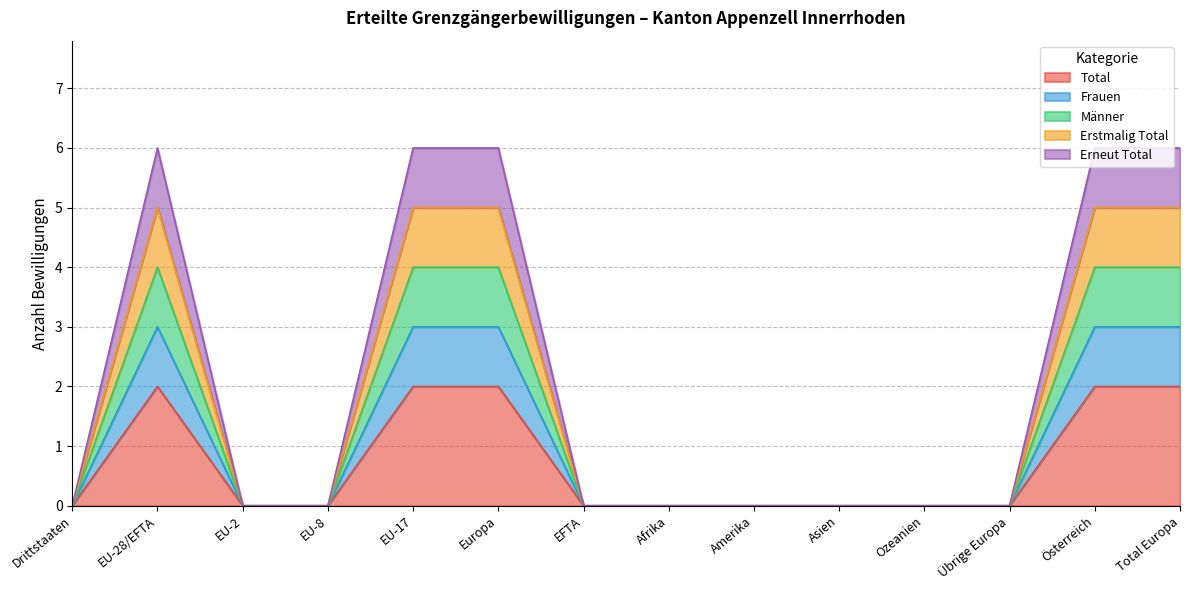

True or false: Frauen and Erneut Total intersect in this chart.

False